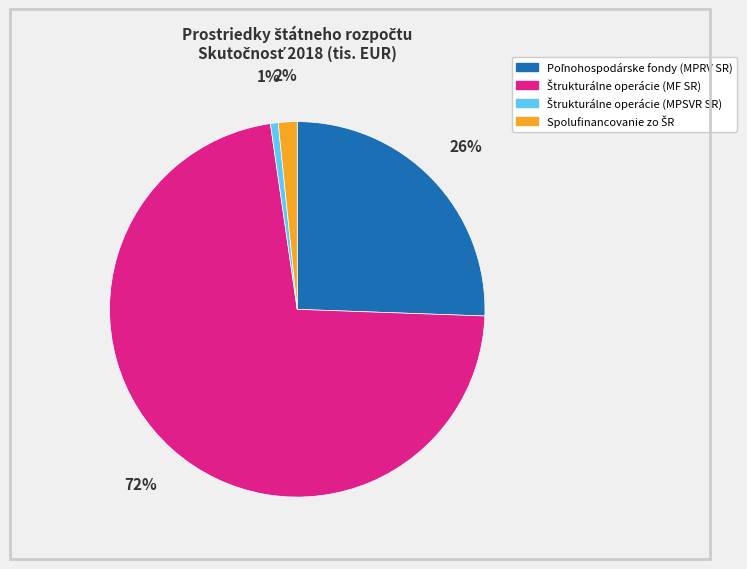

Is there a majority slice in this chart?

Yes